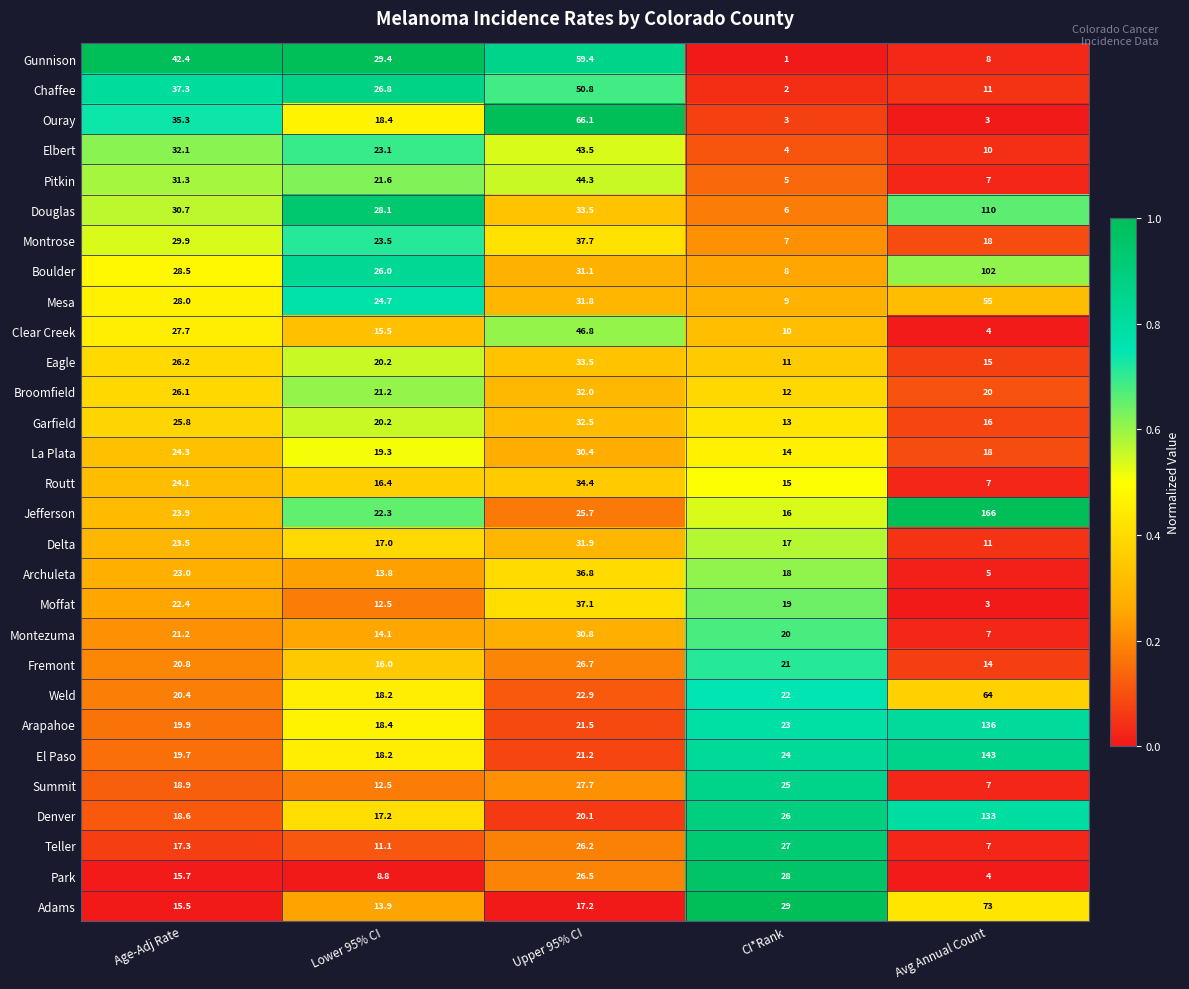

List the labels in order of Denver value, smallest first.

Lower 95% CI, Age-Adj Rate, Upper 95% CI, CI*Rank, Avg Annual Count